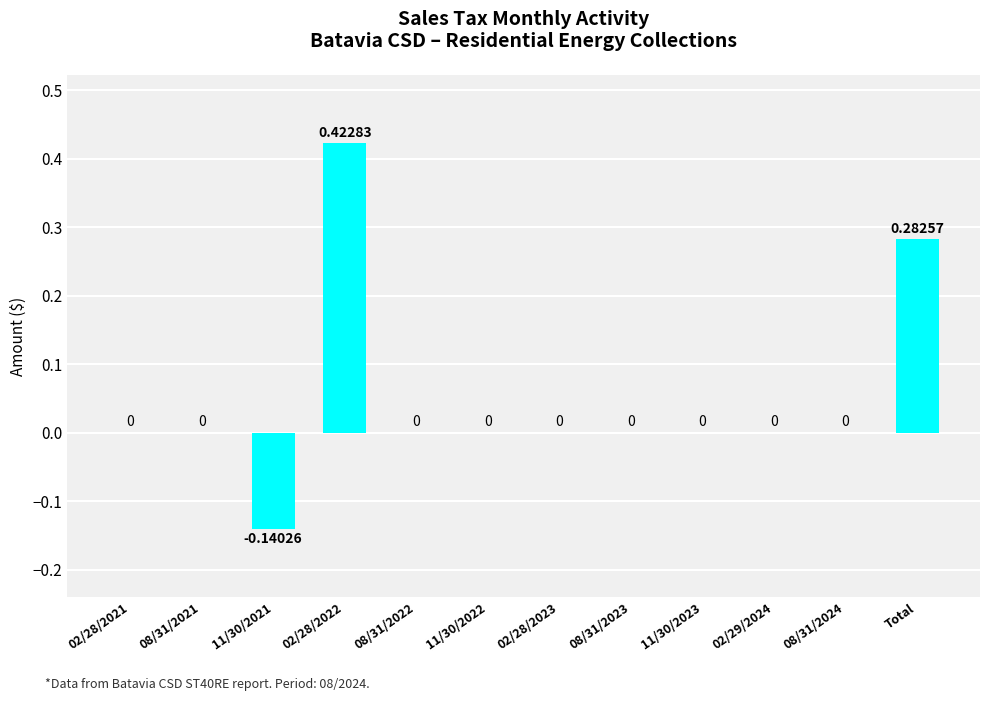

The chart shows a value of 0.0 at 11/30/2023. True or false?

True